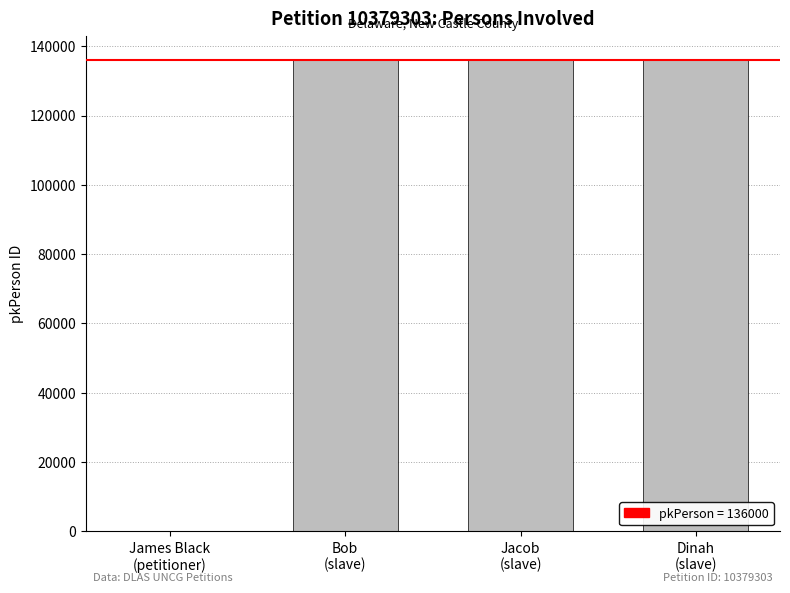

What is the greatest value displayed?

136203